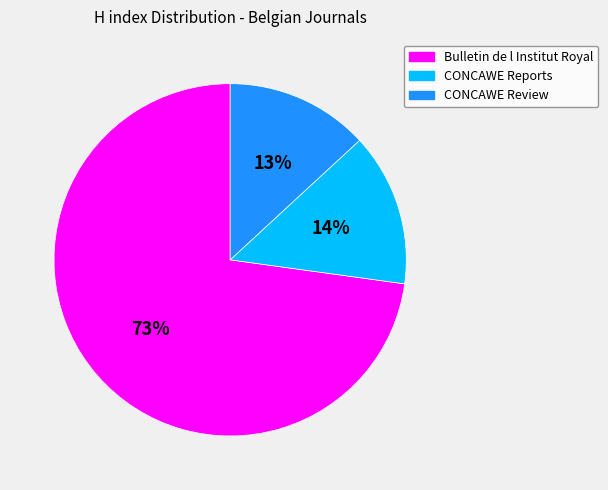

To the nearest percent, what is the combined percentage of CONCAWE Reports and CONCAWE Review?

27%